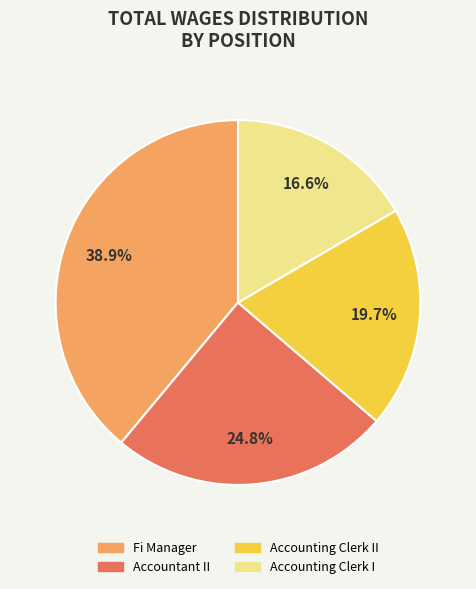

Is there a majority slice in this chart?

No